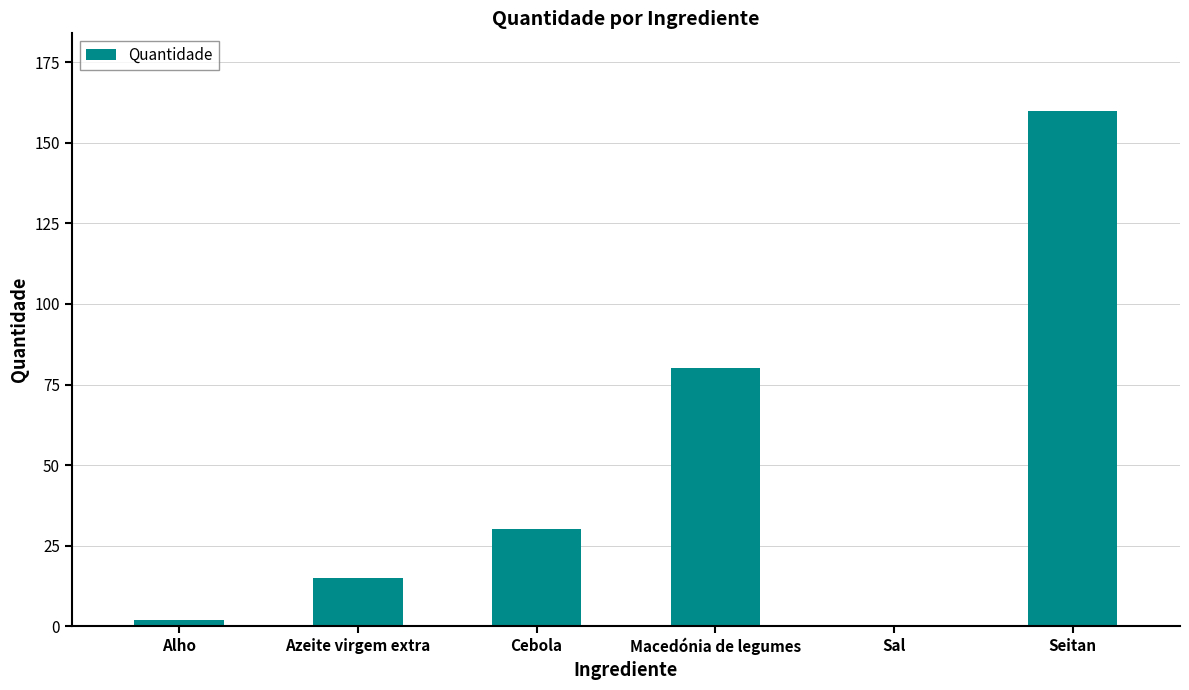

Which has a higher value, Cebola or Alho?

Cebola